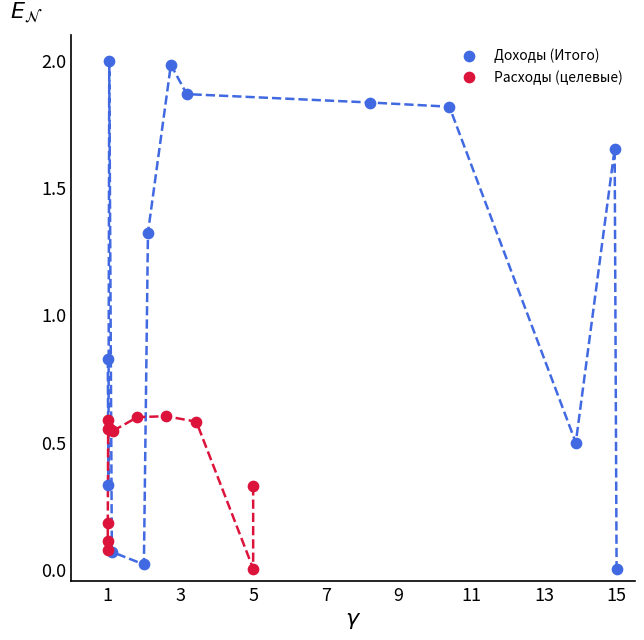

Which series contains the highest Y value?

Доходы (Итого)